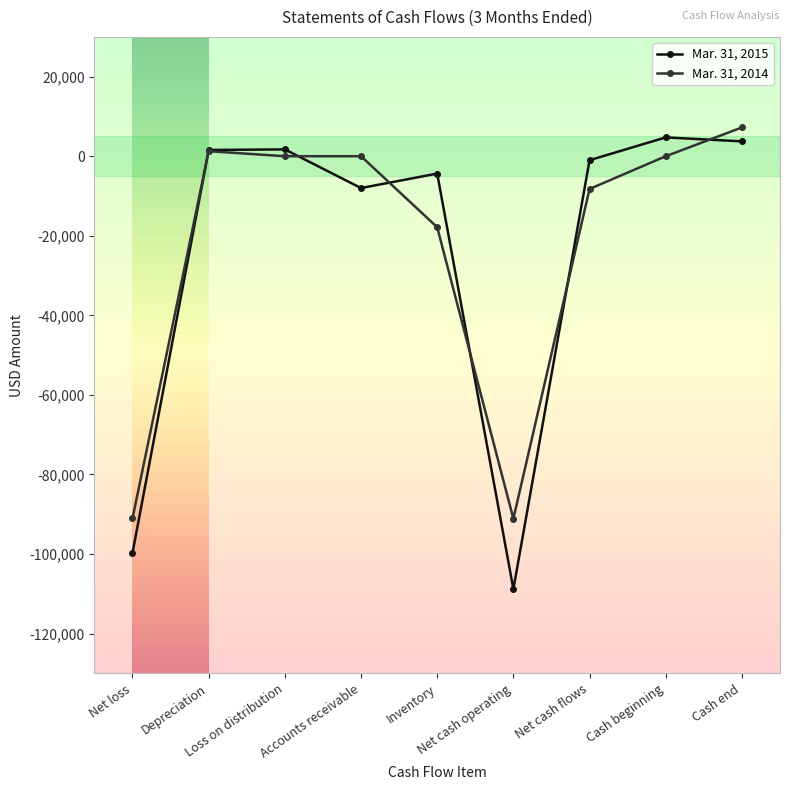

What is the value of the Mar. 31, 2014 point at the 1st from the left?

-91059